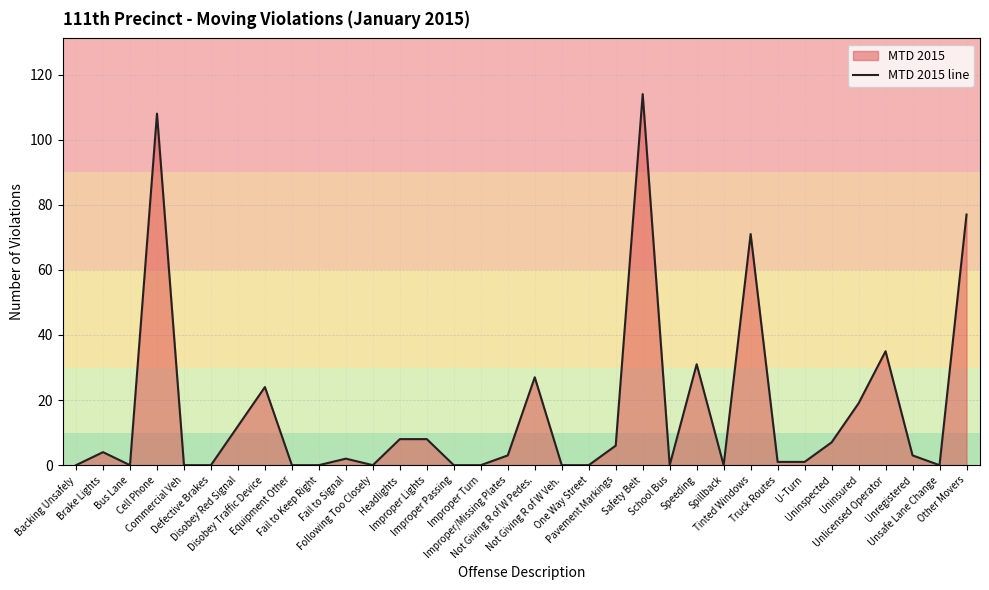

Reading left to right, extract all data points from this chart.

Backing Unsafely=0	Brake Lights=4	Bus Lane=0	Cell Phone=108	Commercial Veh=0	Defective Brakes=0	Disobey Red Signal=12	Disobey Traffic Device=24	Equipment Other=0	Fail to Keep Right=0	Fail to Signal=2	Following Too Closely=0	Headlights=8	Improper Lights=8	Improper Passing=0	Improper Turn=0	Improper/Missing Plates=3	Not Giving R of W Pedes.=27	Not Giving R of W Veh.=0	One Way Street=0	Pavement Markings=6	Safety Belt=114	School Bus=0	Speeding=31	Spillback=0	Tinted Windows=71	Truck Routes=1	U-Turn=1	Uninspected=7	Uninsured=19	Unlicensed Operator=35	Unregistered=3	Unsafe Lane Change=0	Other Movers=77